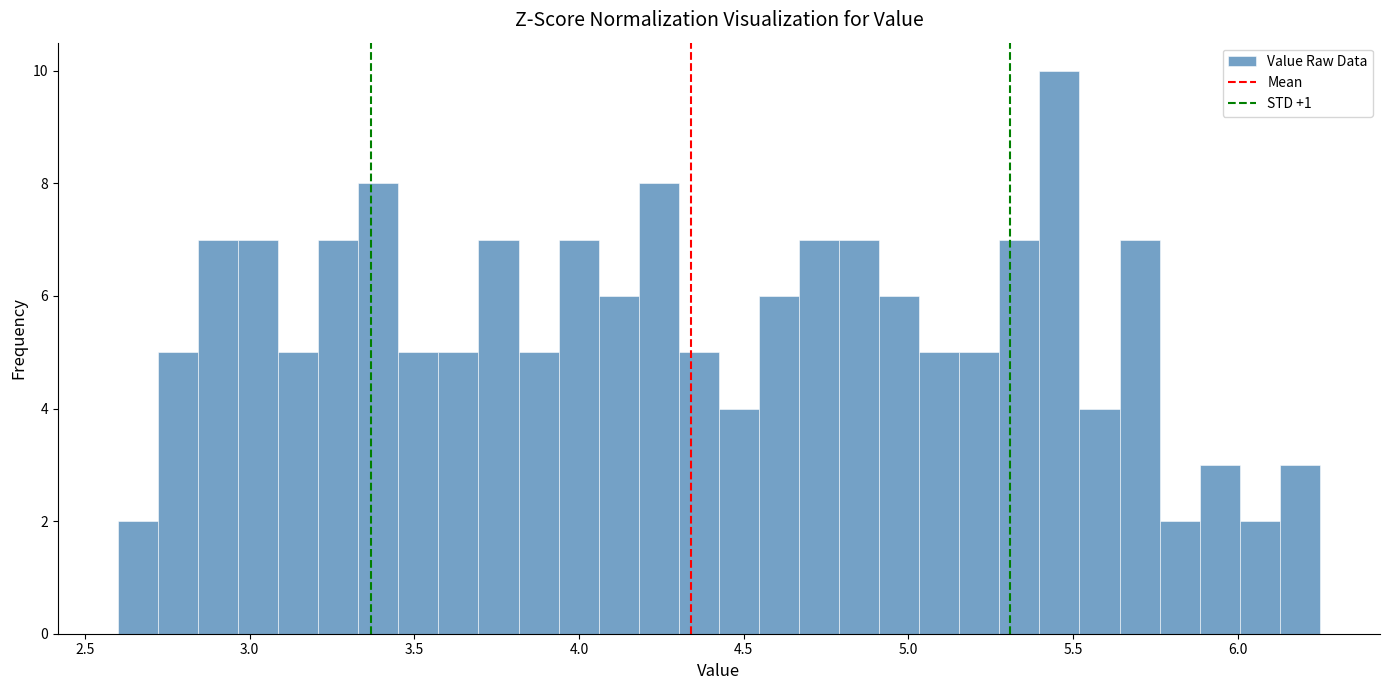

Around what value on the x-axis is the tallest bar? Give the approximate position of its centre, as read against the axis.

5.45